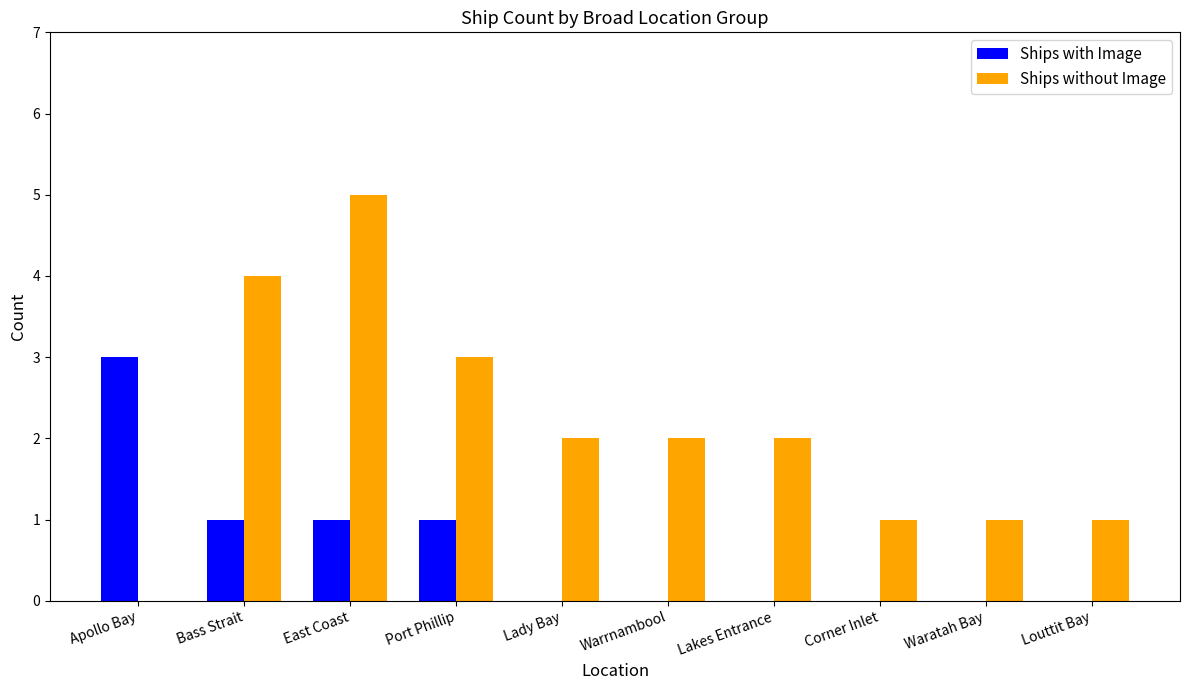

Reading left to right, what are all the values shown in this chart?

Ships with Image: 3	1	1	1	0	0	0	0	0	0
Ships without Image: 0	4	5	3	2	2	2	1	1	1